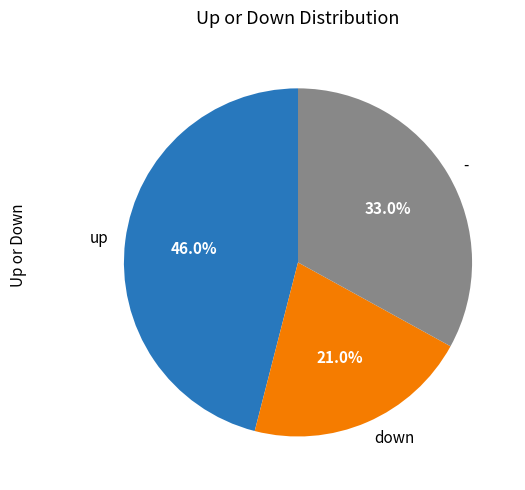

What is the smallest slice in the pie chart?

down